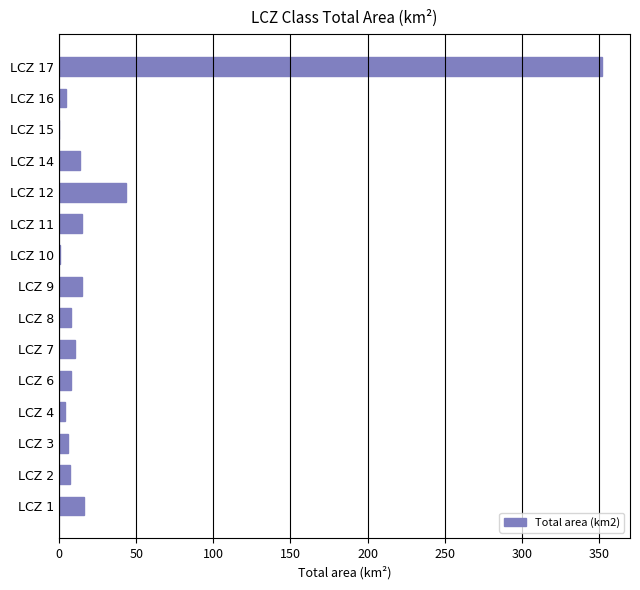

What is the average value?

33.6